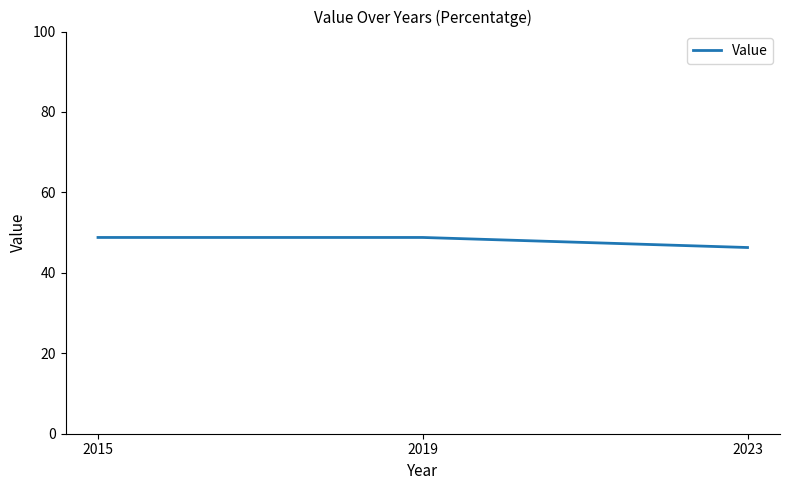

Read the value at 2019.

48.8